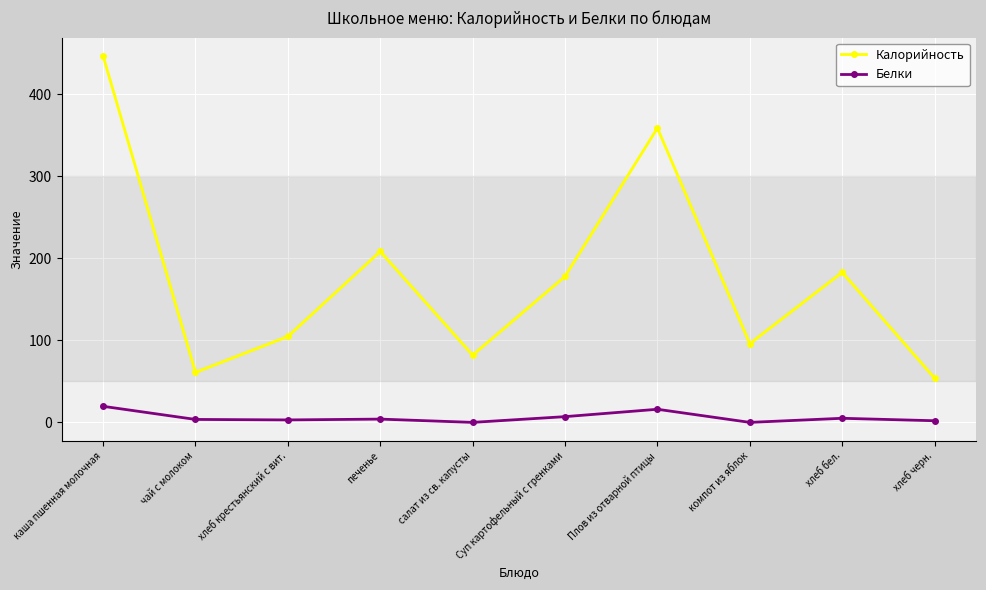

How many interior local valleys does the Калорийность series have?

3